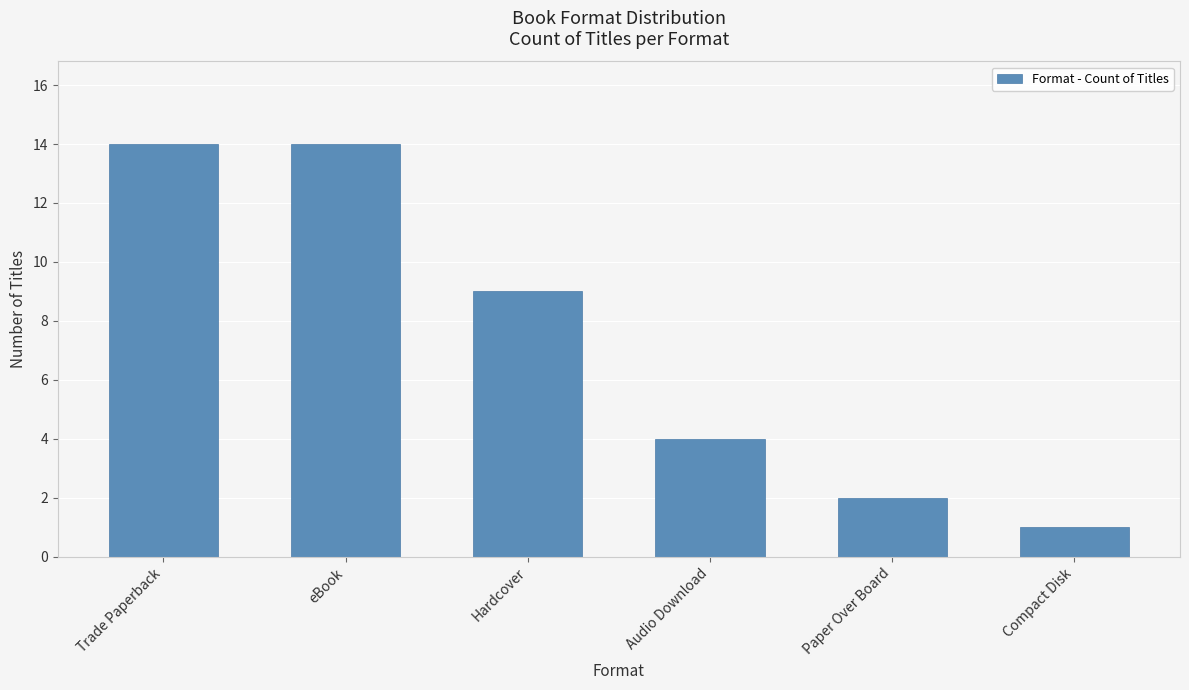

How many data points are less than 9?

3